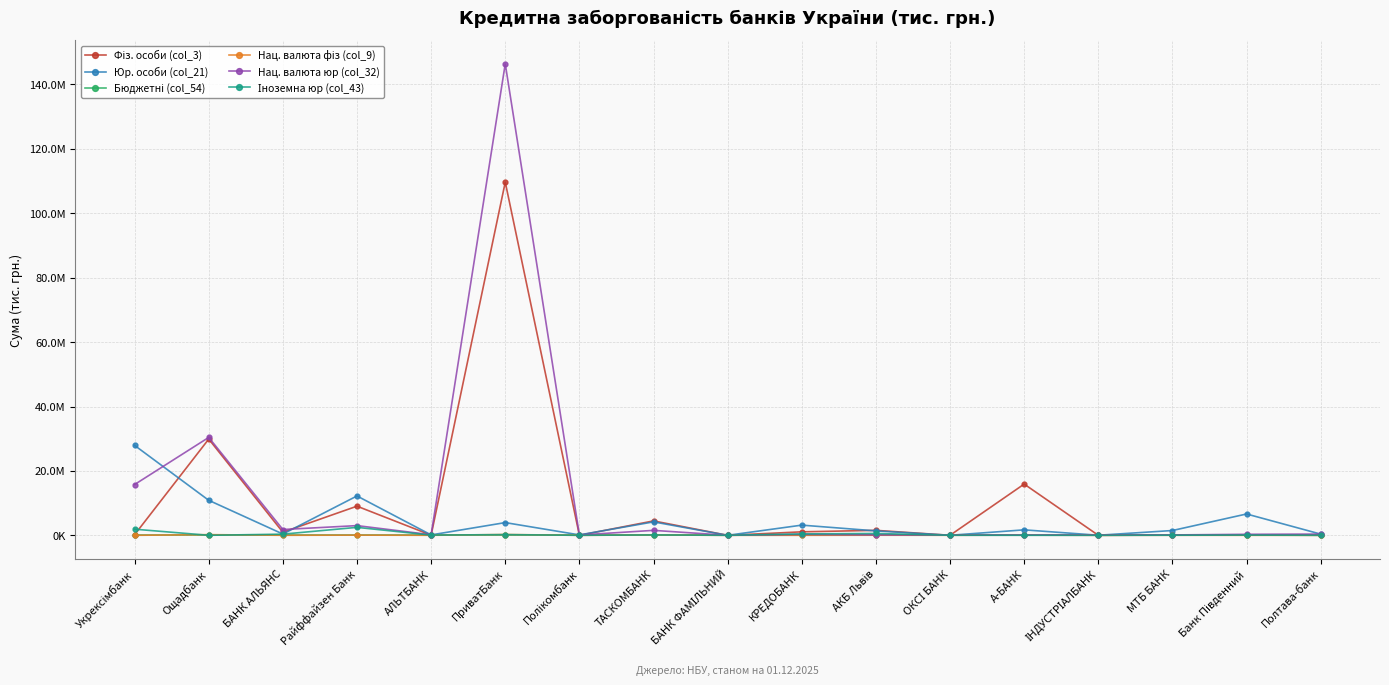

What is the difference between the Іноземна юр (col_43) values at Ощадбанк and ОКСІ БАНК?

15504.3